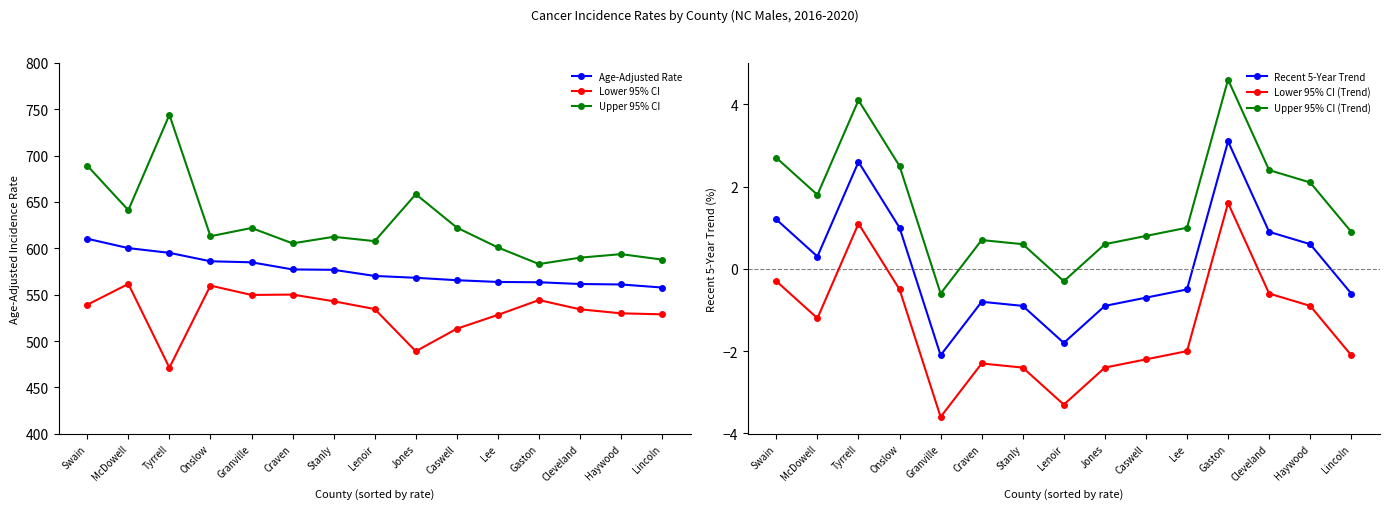

What is the difference between the maximum and minimum values in the Upper 95% CI (Trend) series?

5.2